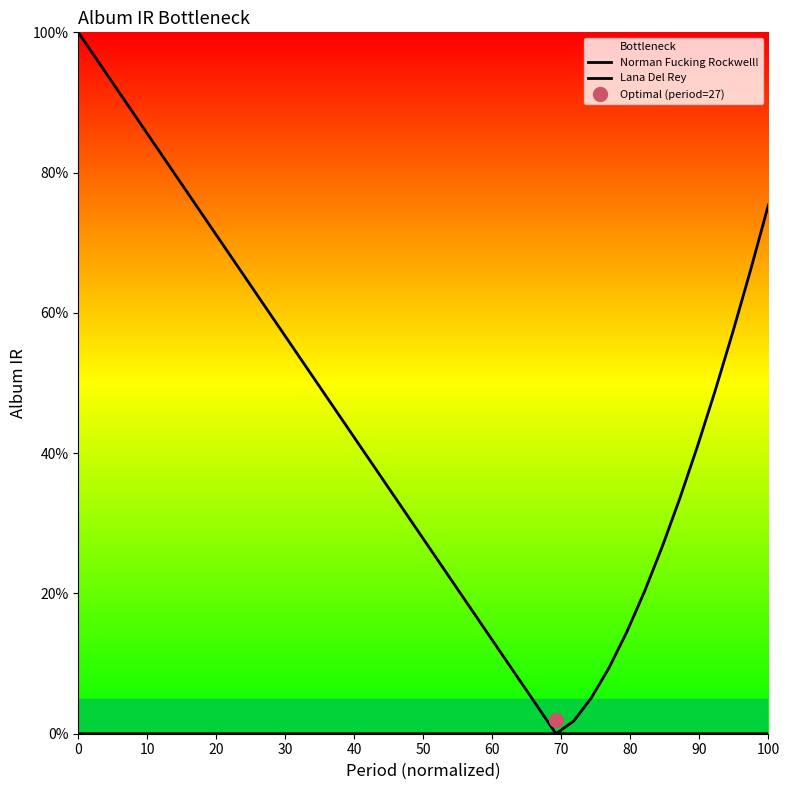

Which series has the widest spread of values?

Norman Fucking Rockwell!